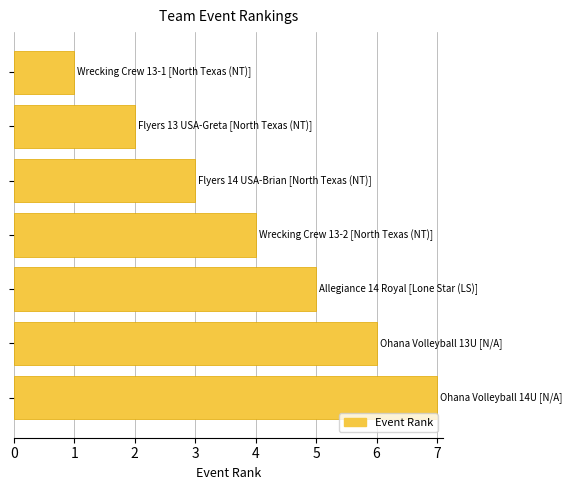

What is the maximum value shown in the chart?

7